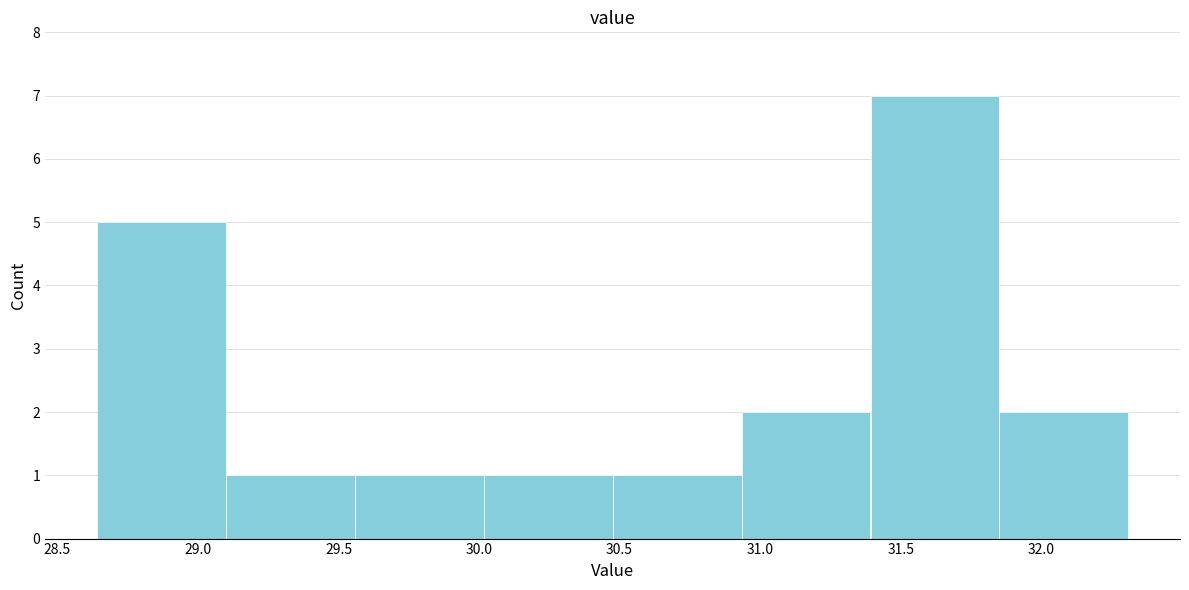

How tall is the bar that spans 30.95 to 31.40 on the x-axis? Neither the bar edges nor the heights are printed on the chart, so give them approximately, as read against the axes.

2